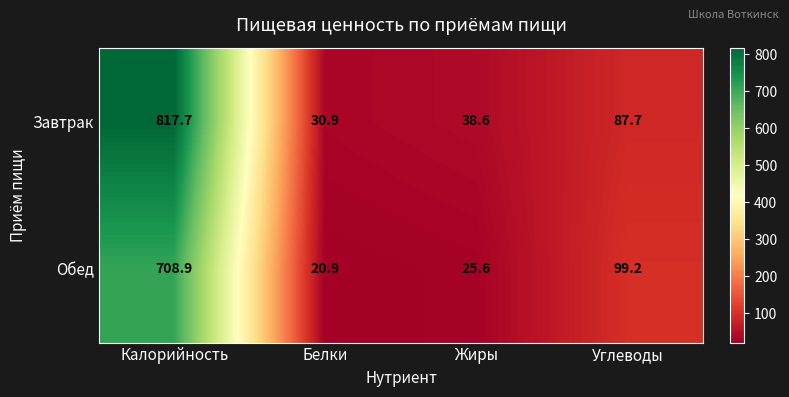

Where is Завтрак nearest to the value 424?

Углеводы